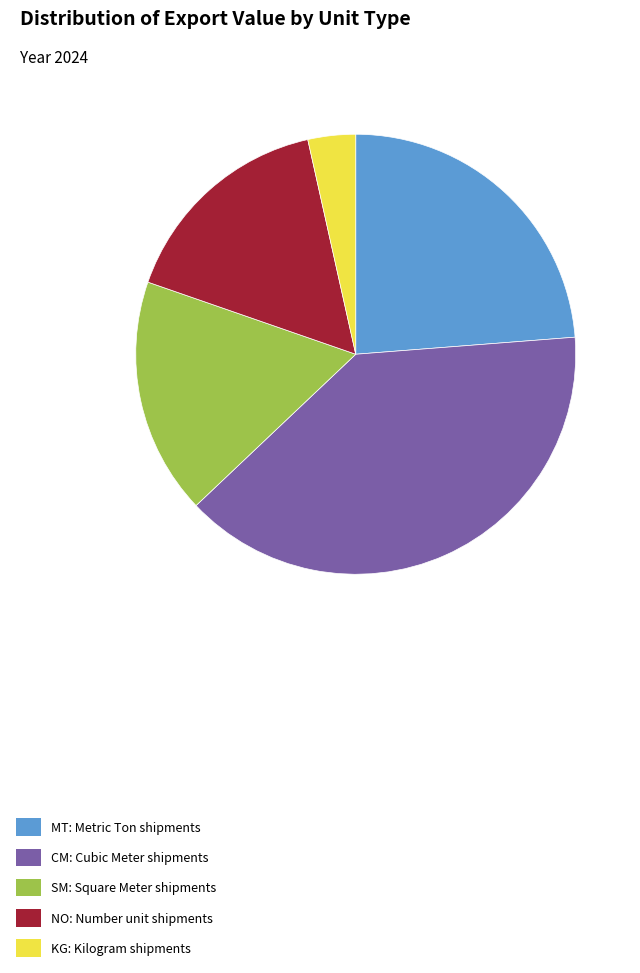

Is the sum of NO: Number unit shipments and CM: Cubic Meter shipments greater than half?

Yes